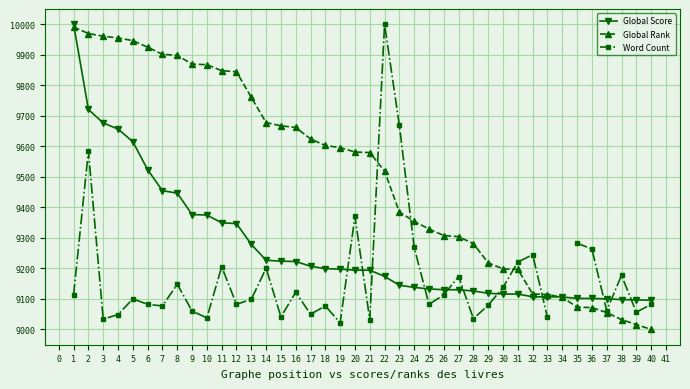

The value of Global Rank at 13 is 5598.4. True or false?

False